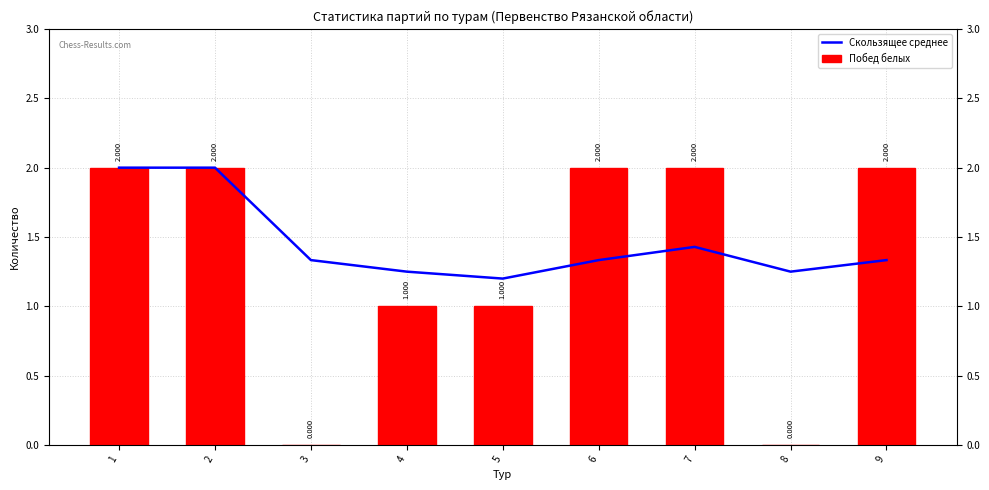

Reading left to right, extract all data points from this chart.

Скользящее среднее: 1=2.0	2=2.0	3=1.3	4=1.2	5=1.2	6=1.3	7=1.4	8=1.2	9=1.3
Побед белых: 1=2.0	2=2.0	3=0.0	4=1.0	5=1.0	6=2.0	7=2.0	8=0.0	9=2.0